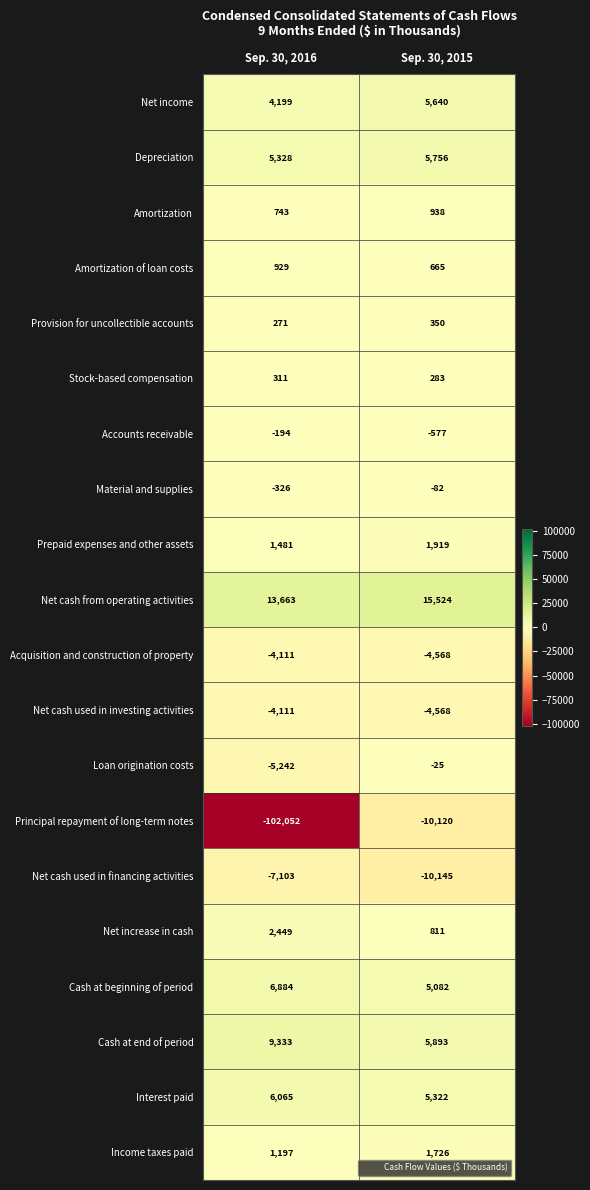

Read the Interest paid value at Sep. 30, 2015.

5322